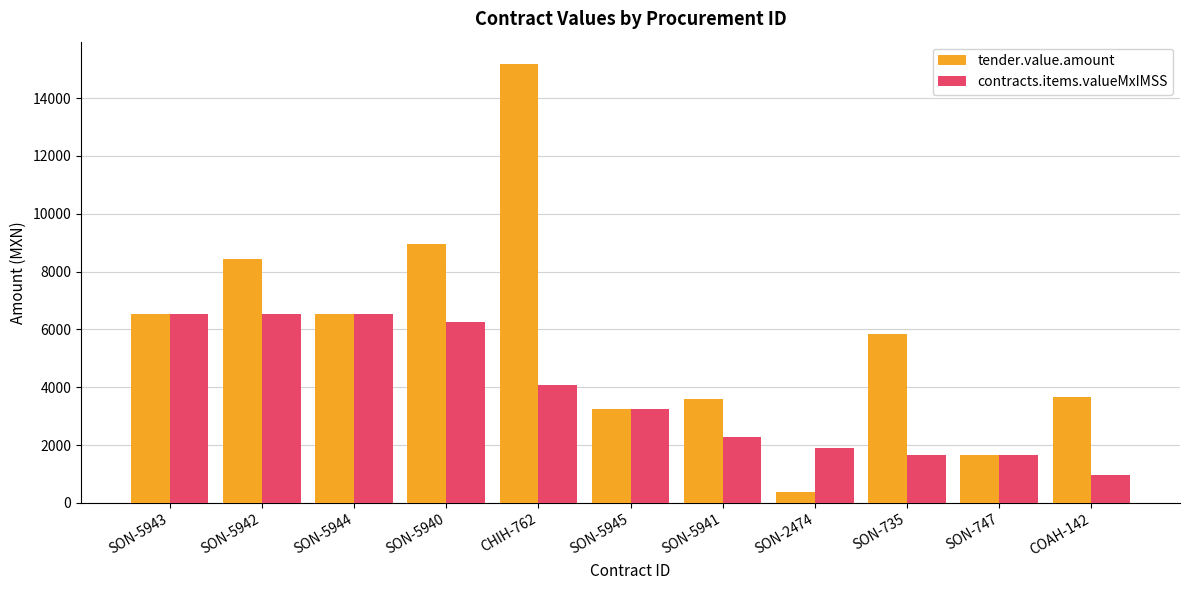

At which label does tender.value.amount reach its peak?

CHIH-762